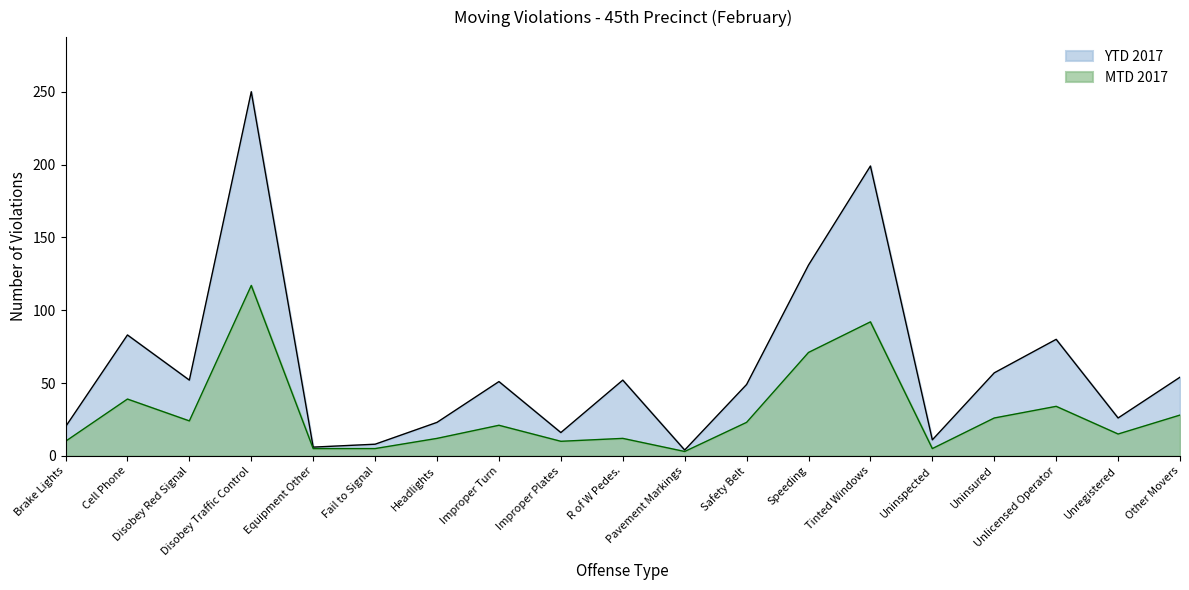

Reading right to left, transcribe all the data shown in this chart.

MTD 2017: Other Movers=28	Unregistered=15	Unlicensed Operator=34	Uninsured=26	Uninspected=5	Tinted Windows=92	Speeding=71	Safety Belt=23	Pavement Markings=3	R of W Pedes.=12	Improper Plates=10	Improper Turn=21	Headlights=12	Fail to Signal=5	Equipment Other=5	Disobey Traffic Control=117	Disobey Red Signal=24	Cell Phone=39	Brake Lights=10
YTD 2017: Other Movers=54	Unregistered=26	Unlicensed Operator=80	Uninsured=57	Uninspected=11	Tinted Windows=199	Speeding=131	Safety Belt=49	Pavement Markings=4	R of W Pedes.=52	Improper Plates=16	Improper Turn=51	Headlights=23	Fail to Signal=8	Equipment Other=6	Disobey Traffic Control=250	Disobey Red Signal=52	Cell Phone=83	Brake Lights=20